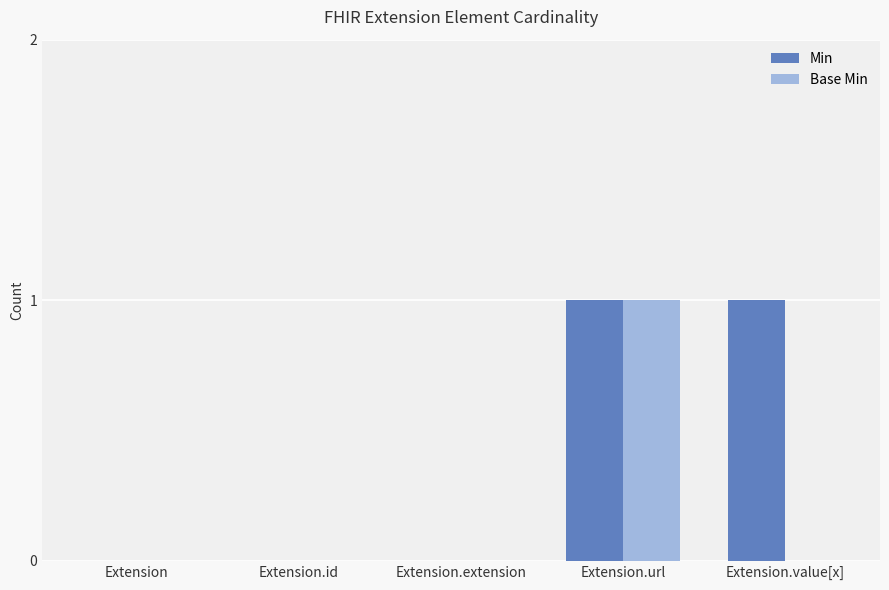

The Base Min series shows 0 at Extension.extension. True or false?

True